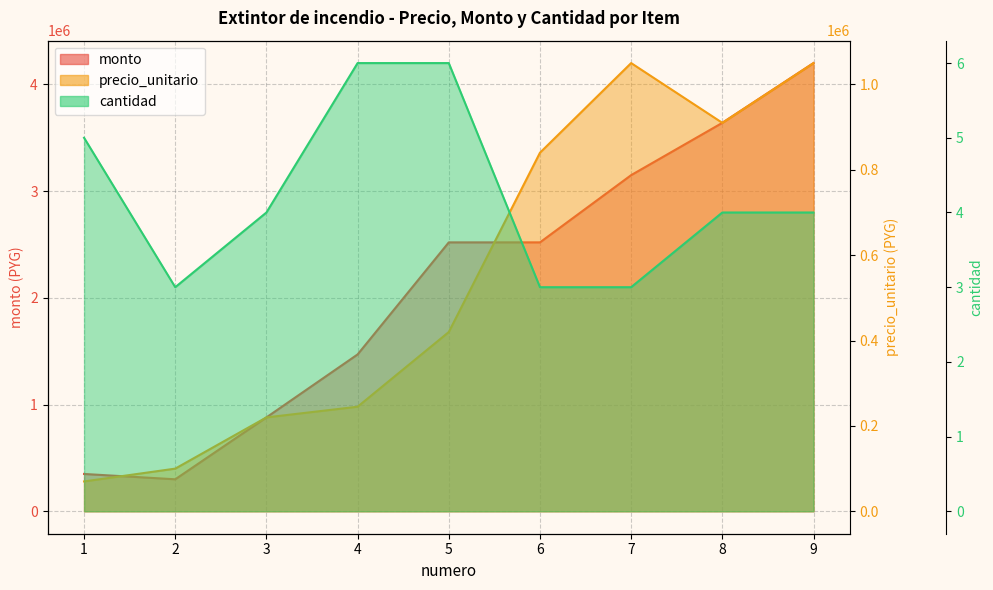

What is the greatest value displayed?

4200000